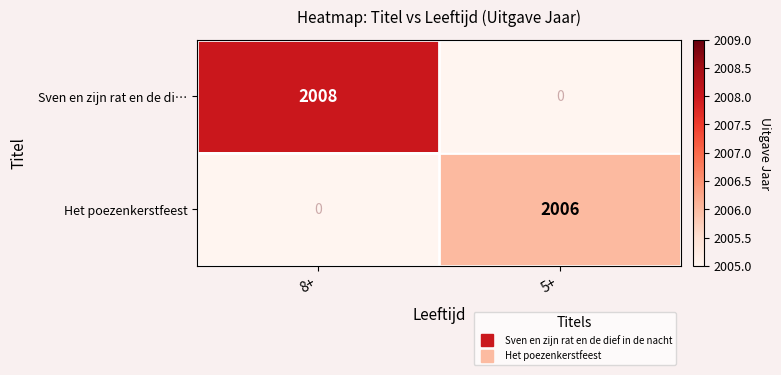

What is the difference between the maximum and minimum values in the Sven en zijn rat en de di… series?

2008